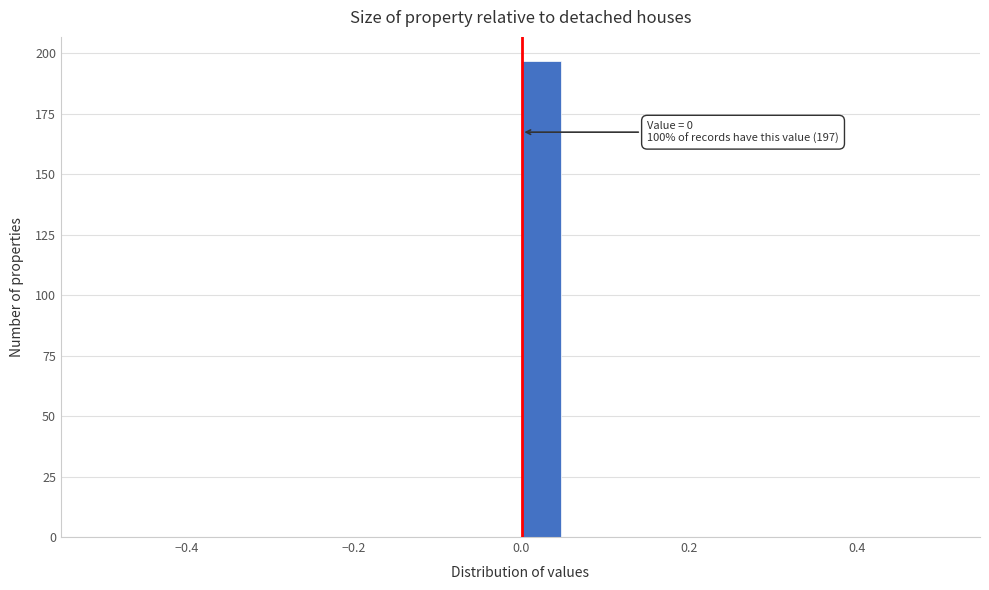

Read against the x-axis, roughly where is the centre of the tallest bar?

0.02